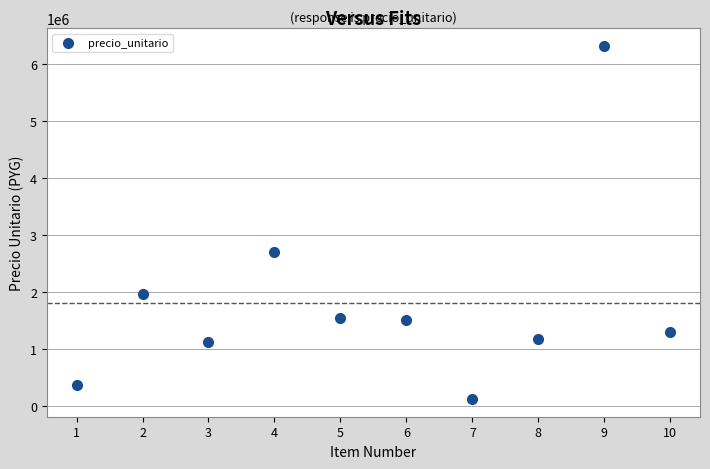

What Y value in the scatter plot is closest to 3222450?

2705500